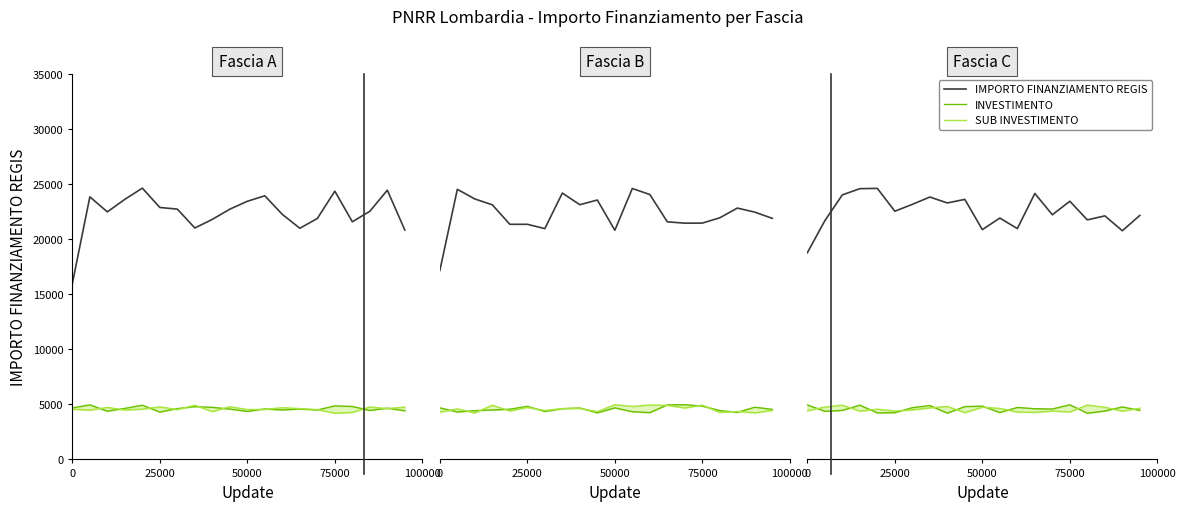

What is the difference between the SUB INVESTIMENTO values at 16 and 75000?

545.2